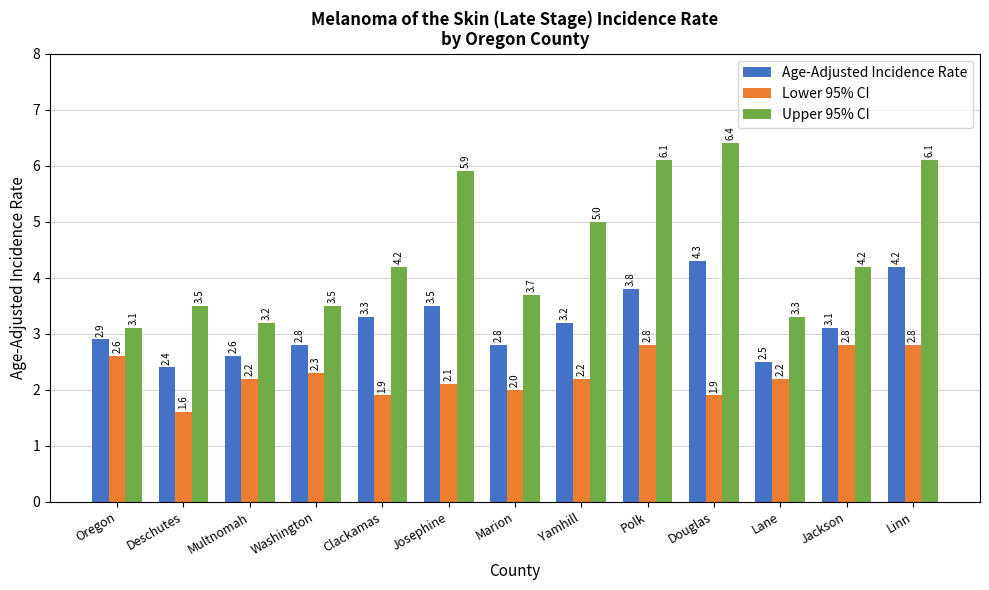

Where is Lower 95% CI nearest to the value 2?

Marion